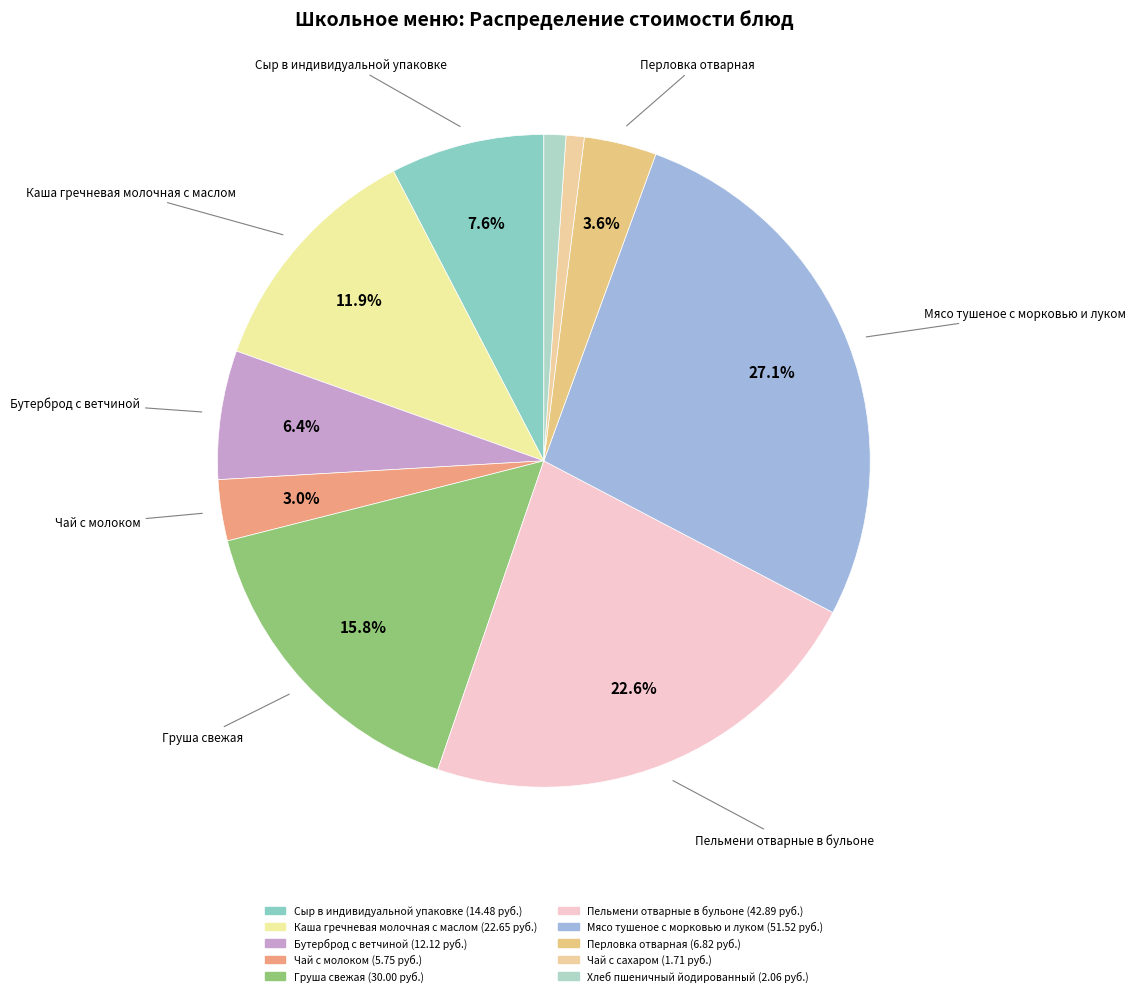

True or false: Пельмени отварные в бульоне accounts for 34% of the total.

False